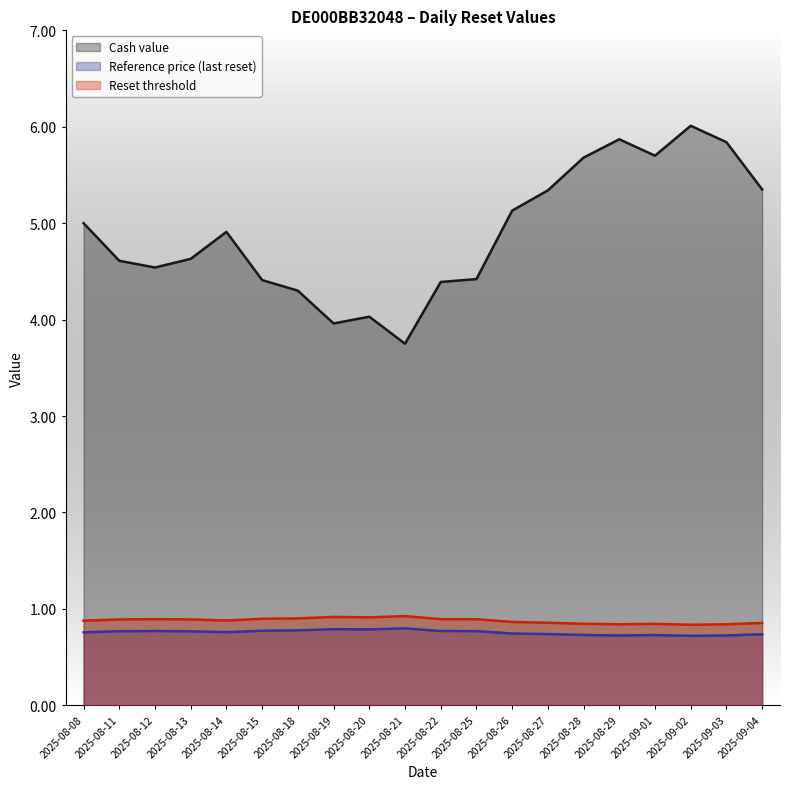

At which label is Reset threshold closest to 0?

2025-09-02